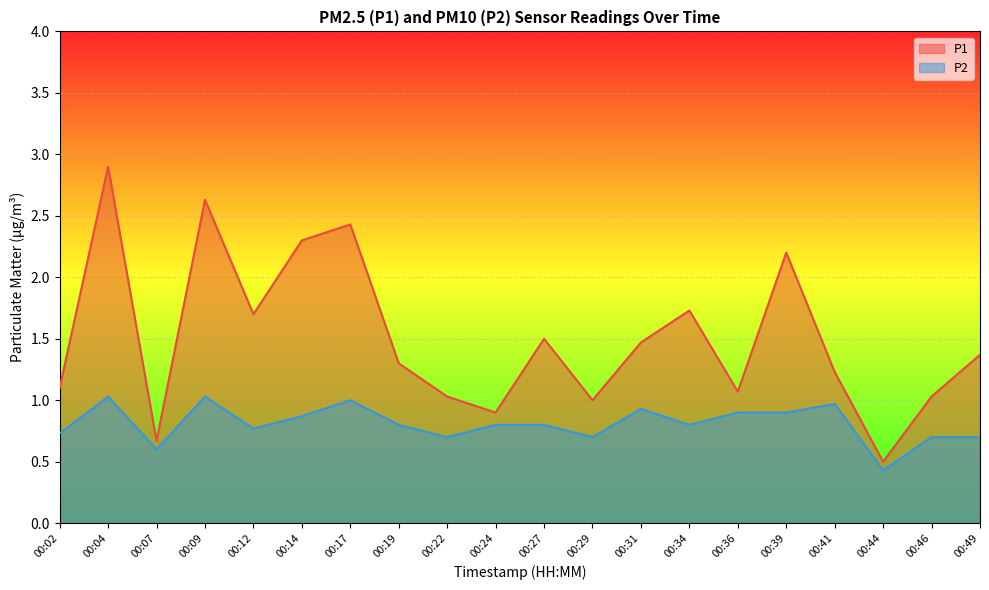

How many interior local peaks does the P1 series have?

6